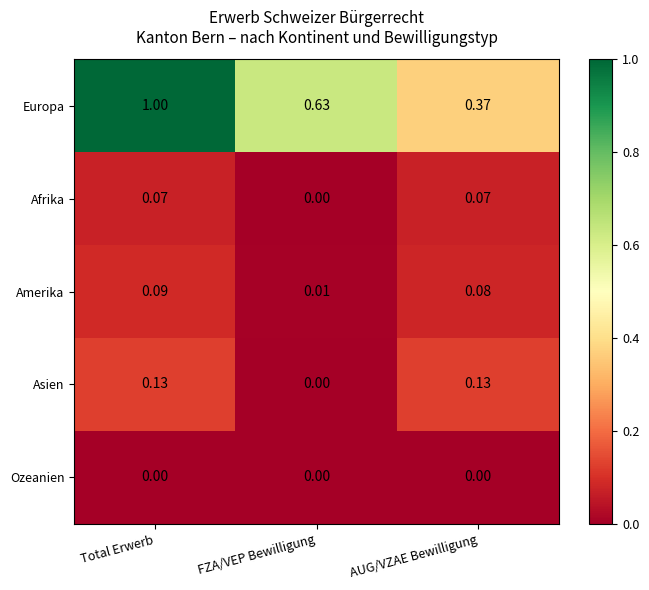

Which label corresponds to the largest value in the chart?

Total Erwerb